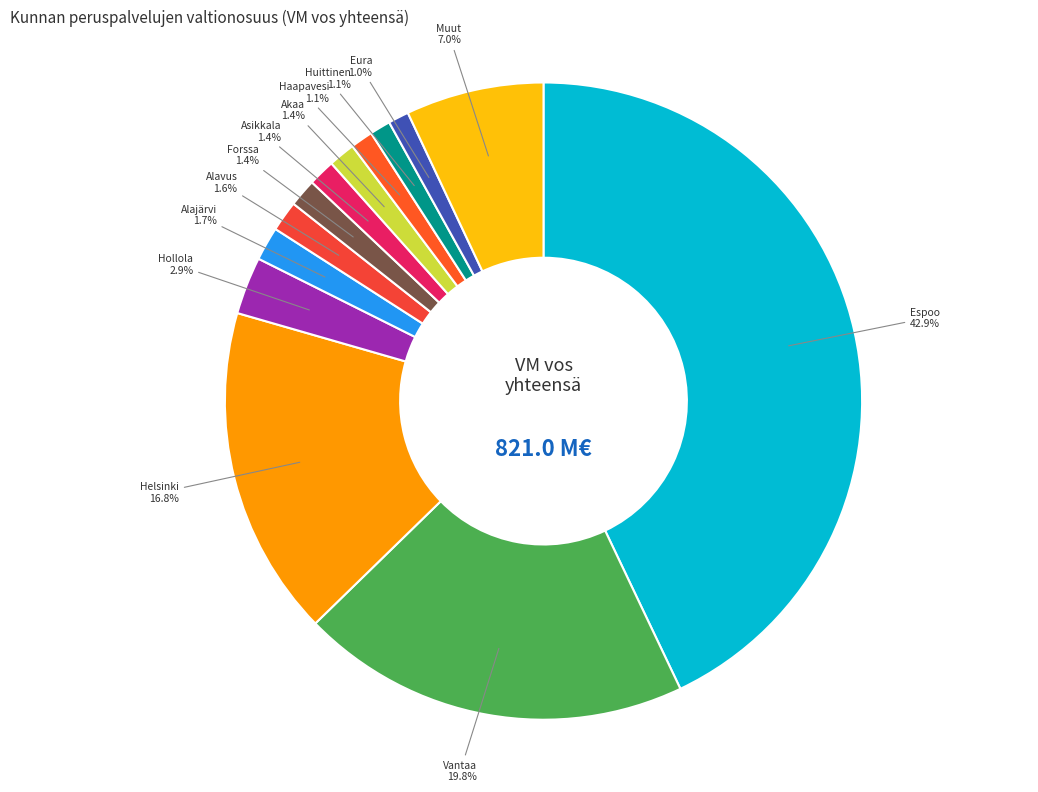

Is there any slice that represents more than half of the pie?

No